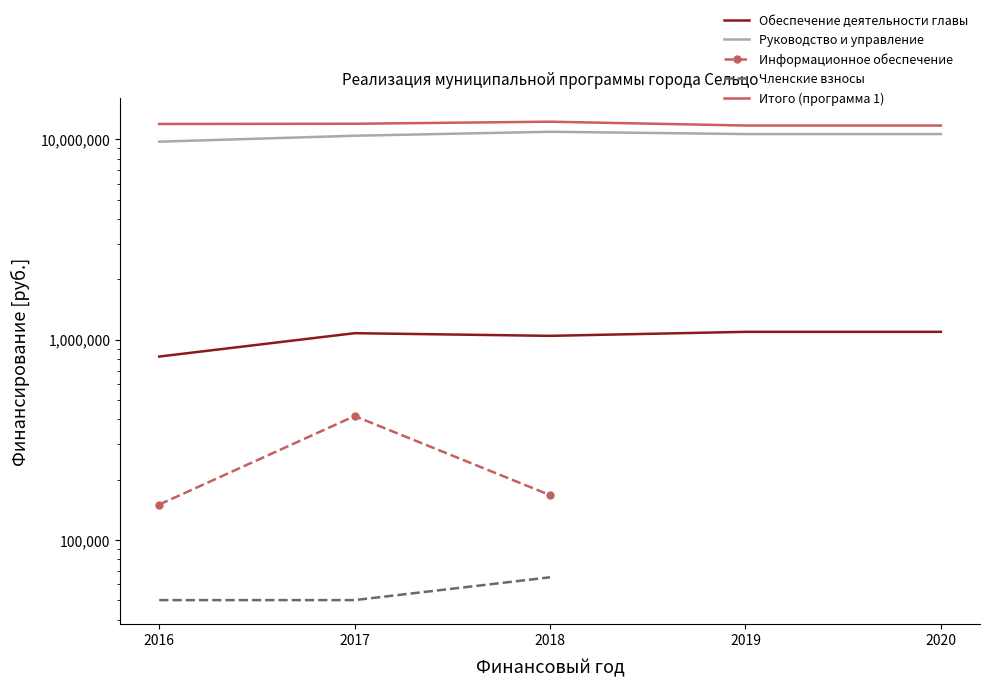

What is the greatest value displayed?

12249485.1